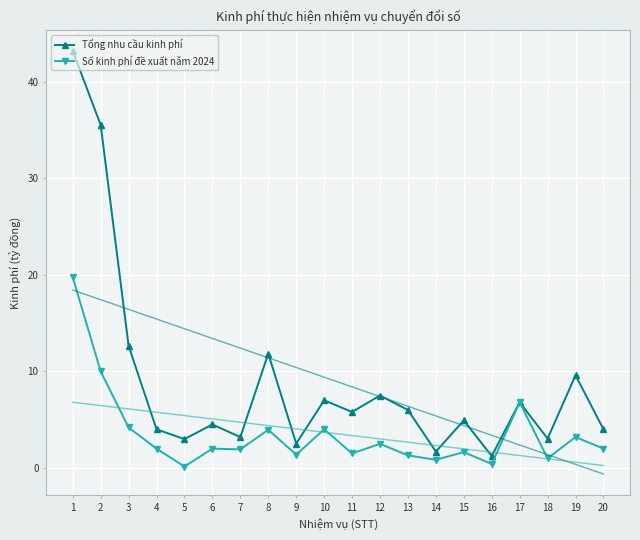

Reading left to right, what are all the values shown in this chart?

Tổng nhu cầu kinh phí: 43.2	35.5	12.6	4.0	3.0	4.5	3.2	11.8	2.5	7.0	5.8	7.5	6.0	1.7	4.9	1.2	6.8	3.0	9.6	4.0
Số kinh phí đề xuất năm 2024: 19.7	10.0	4.2	2.0	0.1	2.0	1.9	4.0	1.4	4.0	1.5	2.5	1.3	0.8	1.6	0.4	6.8	1.0	3.2	2.0